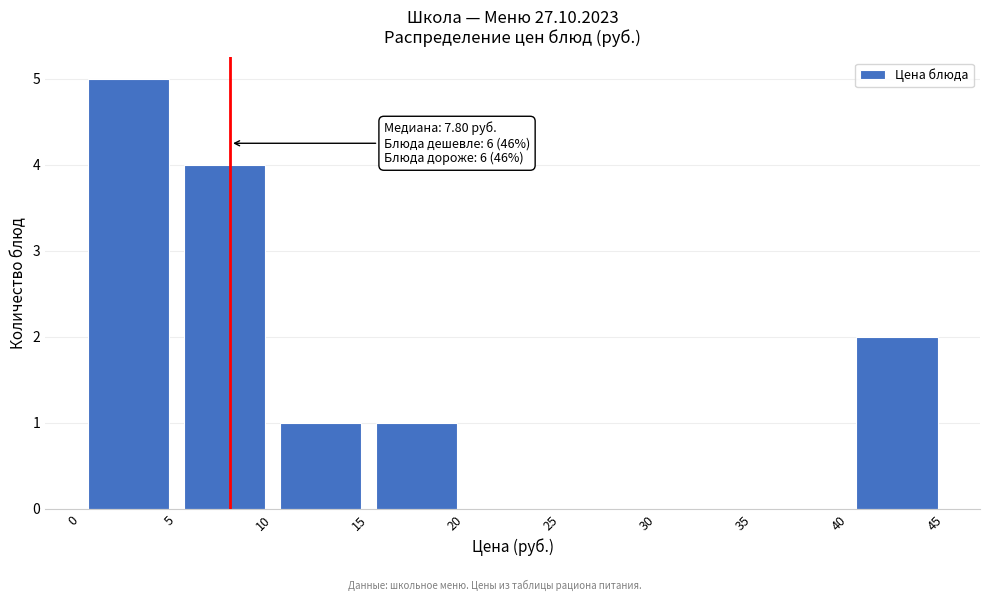

Over which range of the x-axis is the bar tallest?

0 to 5